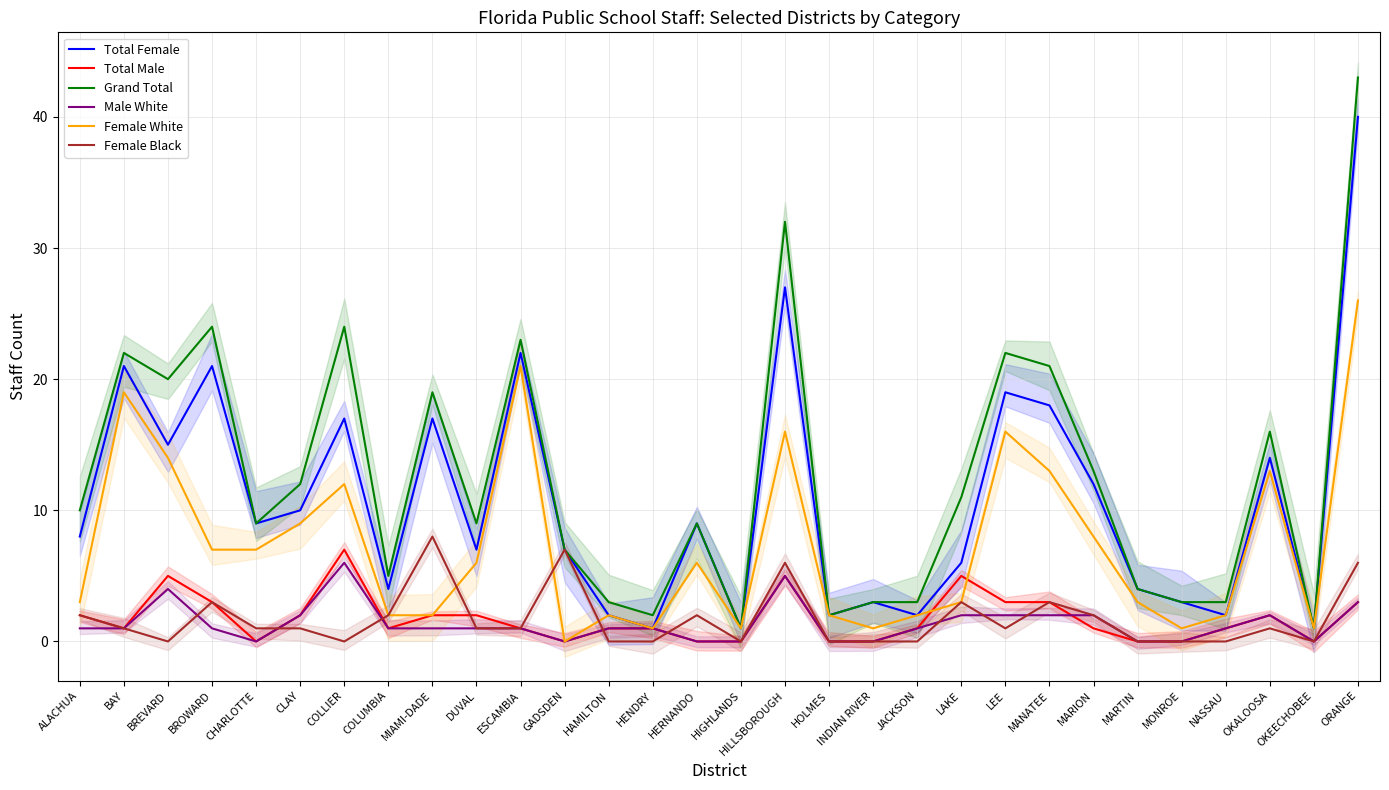

Reading right to left, list all the values displayed in this chart.

Total Female: ORANGE=40	OKEECHOBEE=1	OKALOOSA=14	NASSAU=2	MONROE=3	MARTIN=4	MARION=12	MANATEE=18	LEE=19	LAKE=6	JACKSON=2	INDIAN RIVER=3	HOLMES=2	HILLSBOROUGH=27	HIGHLANDS=1	HERNANDO=9	HENDRY=1	HAMILTON=2	GADSDEN=7	ESCAMBIA=22	DUVAL=7	MIAMI-DADE=17	COLUMBIA=4	COLLIER=17	CLAY=10	CHARLOTTE=9	BROWARD=21	BREVARD=15	BAY=21	ALACHUA=8
Total Male: ORANGE=3	OKEECHOBEE=0	OKALOOSA=2	NASSAU=1	MONROE=0	MARTIN=0	MARION=1	MANATEE=3	LEE=3	LAKE=5	JACKSON=1	INDIAN RIVER=0	HOLMES=0	HILLSBOROUGH=5	HIGHLANDS=0	HERNANDO=0	HENDRY=1	HAMILTON=1	GADSDEN=0	ESCAMBIA=1	DUVAL=2	MIAMI-DADE=2	COLUMBIA=1	COLLIER=7	CLAY=2	CHARLOTTE=0	BROWARD=3	BREVARD=5	BAY=1	ALACHUA=2
Grand Total: ORANGE=43	OKEECHOBEE=1	OKALOOSA=16	NASSAU=3	MONROE=3	MARTIN=4	MARION=13	MANATEE=21	LEE=22	LAKE=11	JACKSON=3	INDIAN RIVER=3	HOLMES=2	HILLSBOROUGH=32	HIGHLANDS=1	HERNANDO=9	HENDRY=2	HAMILTON=3	GADSDEN=7	ESCAMBIA=23	DUVAL=9	MIAMI-DADE=19	COLUMBIA=5	COLLIER=24	CLAY=12	CHARLOTTE=9	BROWARD=24	BREVARD=20	BAY=22	ALACHUA=10
Male White: ORANGE=3	OKEECHOBEE=0	OKALOOSA=2	NASSAU=1	MONROE=0	MARTIN=0	MARION=2	MANATEE=2	LEE=2	LAKE=2	JACKSON=1	INDIAN RIVER=0	HOLMES=0	HILLSBOROUGH=5	HIGHLANDS=0	HERNANDO=0	HENDRY=1	HAMILTON=1	GADSDEN=0	ESCAMBIA=1	DUVAL=1	MIAMI-DADE=1	COLUMBIA=1	COLLIER=6	CLAY=2	CHARLOTTE=0	BROWARD=1	BREVARD=4	BAY=1	ALACHUA=1
Female White: ORANGE=26	OKEECHOBEE=1	OKALOOSA=13	NASSAU=2	MONROE=1	MARTIN=3	MARION=8	MANATEE=13	LEE=16	LAKE=3	JACKSON=2	INDIAN RIVER=1	HOLMES=2	HILLSBOROUGH=16	HIGHLANDS=1	HERNANDO=6	HENDRY=1	HAMILTON=2	GADSDEN=0	ESCAMBIA=21	DUVAL=6	MIAMI-DADE=2	COLUMBIA=2	COLLIER=12	CLAY=9	CHARLOTTE=7	BROWARD=7	BREVARD=14	BAY=19	ALACHUA=3
Female Black: ORANGE=6	OKEECHOBEE=0	OKALOOSA=1	NASSAU=0	MONROE=0	MARTIN=0	MARION=2	MANATEE=3	LEE=1	LAKE=3	JACKSON=0	INDIAN RIVER=0	HOLMES=0	HILLSBOROUGH=6	HIGHLANDS=0	HERNANDO=2	HENDRY=0	HAMILTON=0	GADSDEN=7	ESCAMBIA=1	DUVAL=1	MIAMI-DADE=8	COLUMBIA=2	COLLIER=0	CLAY=1	CHARLOTTE=1	BROWARD=3	BREVARD=0	BAY=1	ALACHUA=2